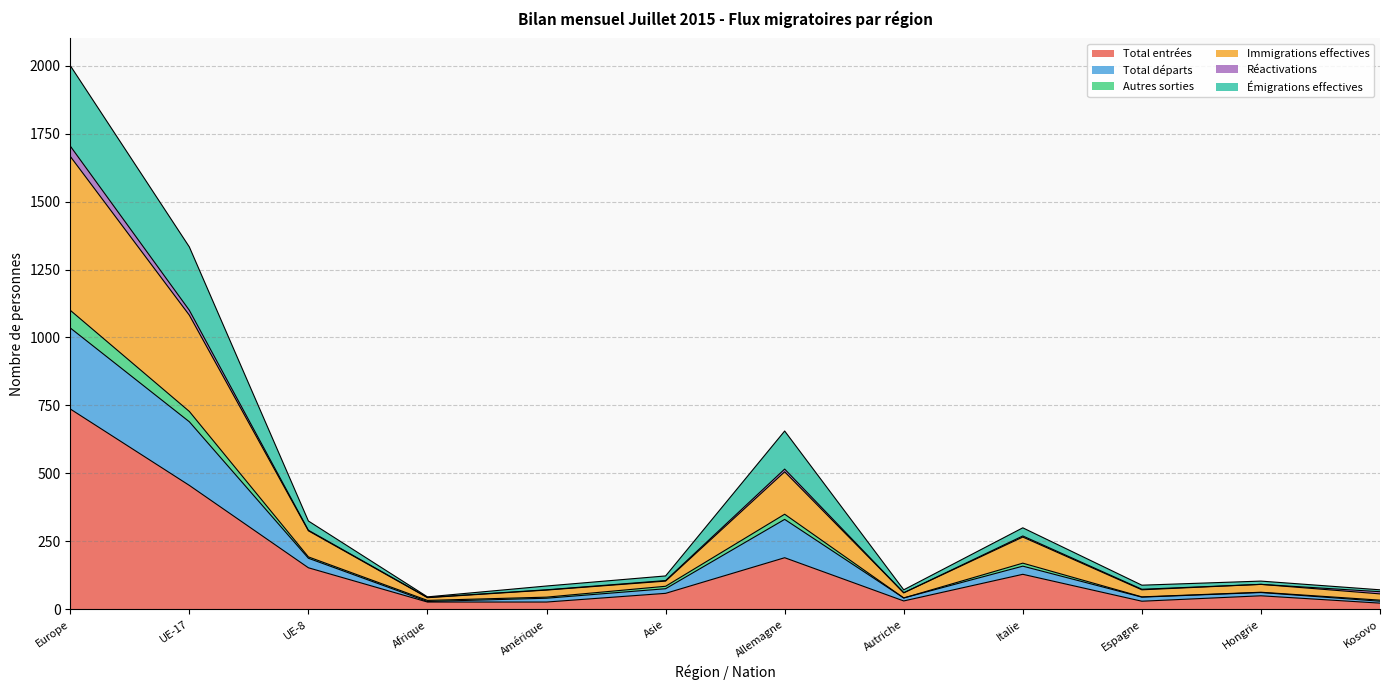

What is the maximum value for Total entrées?

737